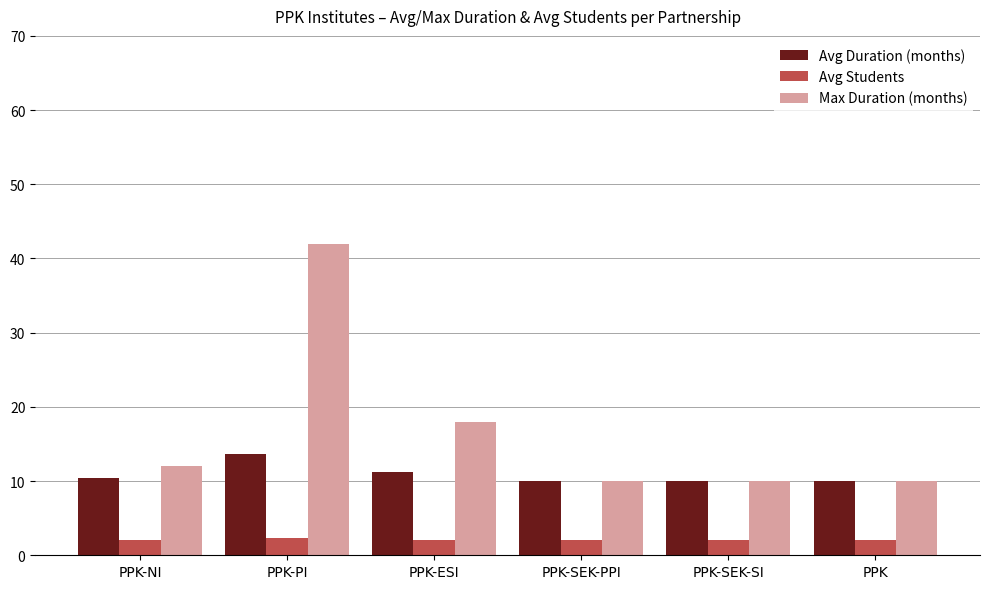

What is the difference between the highest and lowest values at PPK-NI?

10.0